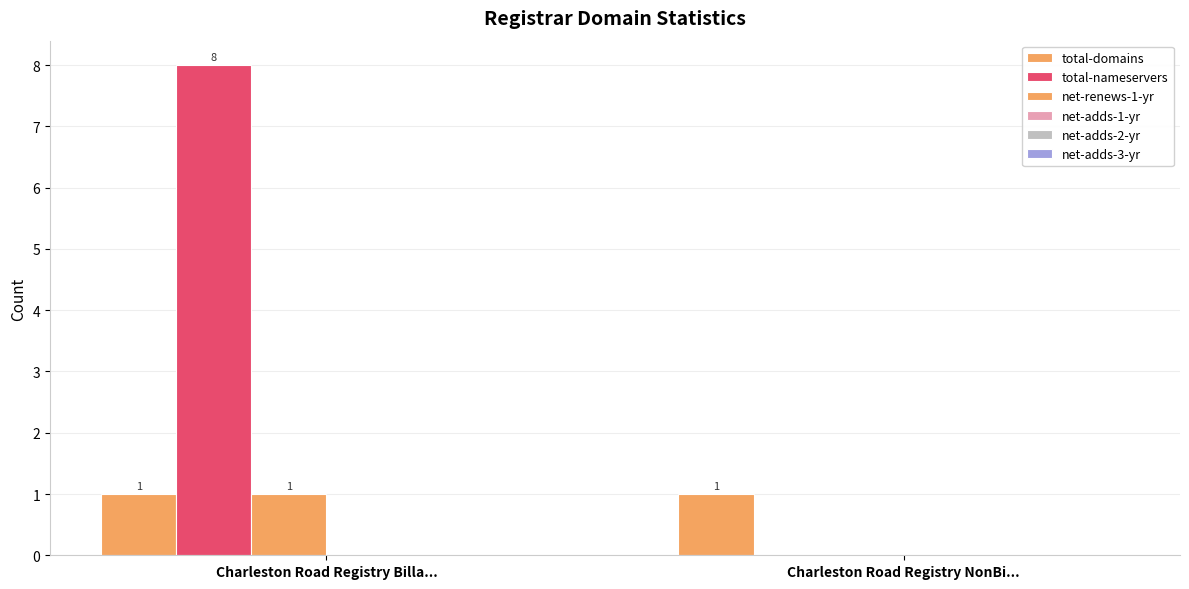

Does the chart contain stacked bars?

No